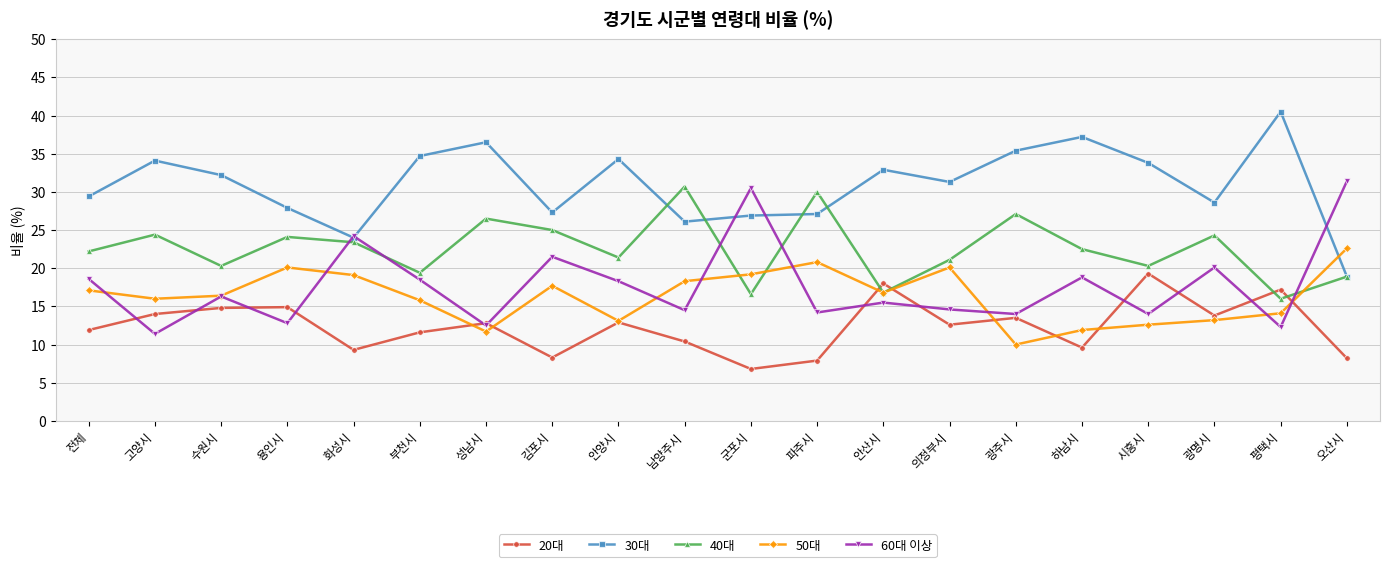

What is the total value across all series at 성남시?

100.0